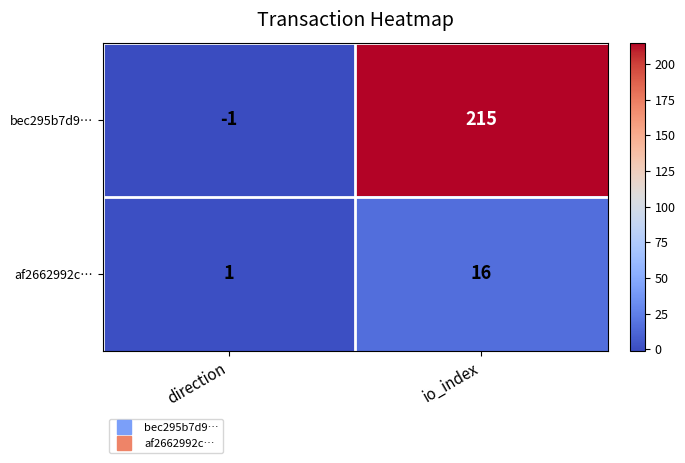

The af2662992c… series shows 16 at io_index. True or false?

True